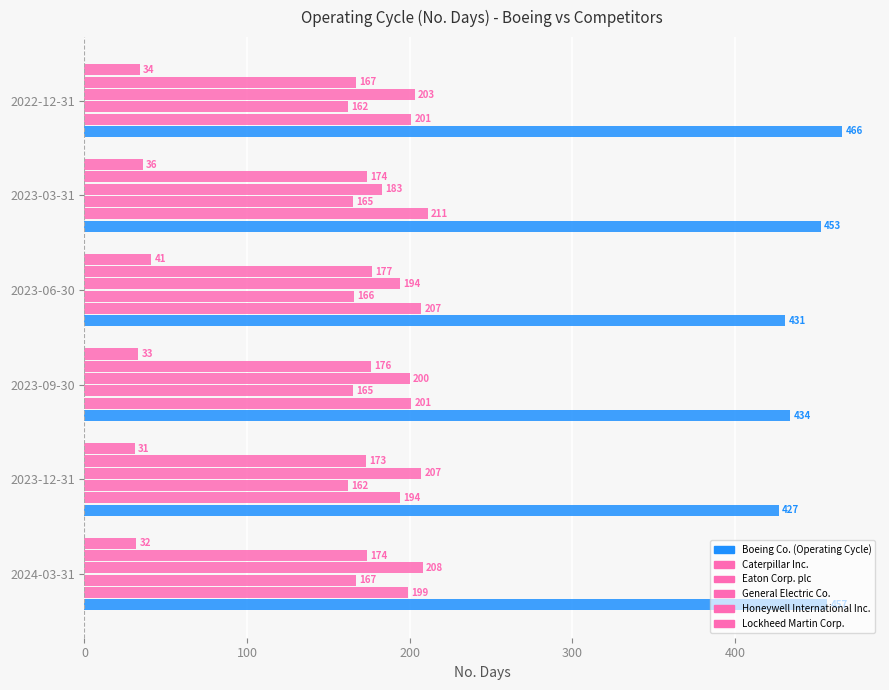

Count the number of data series in this chart.

6